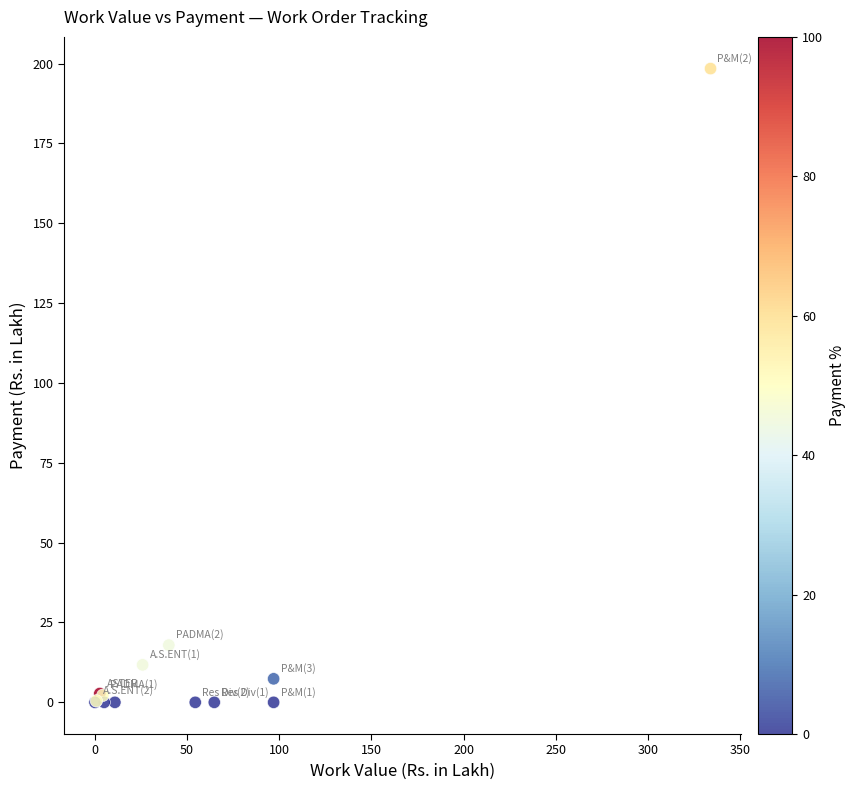

What Y value in the scatter plot is closest to 99?

17.9